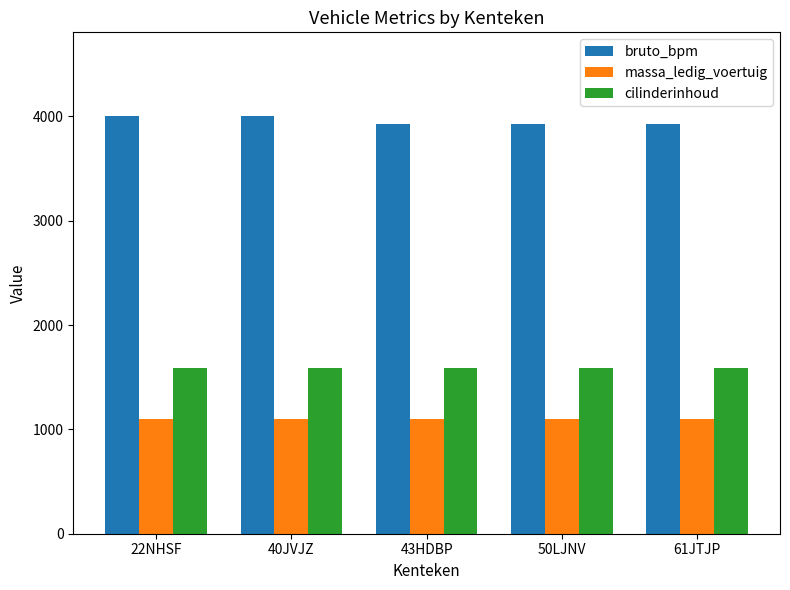

How many bars are there in total?

15